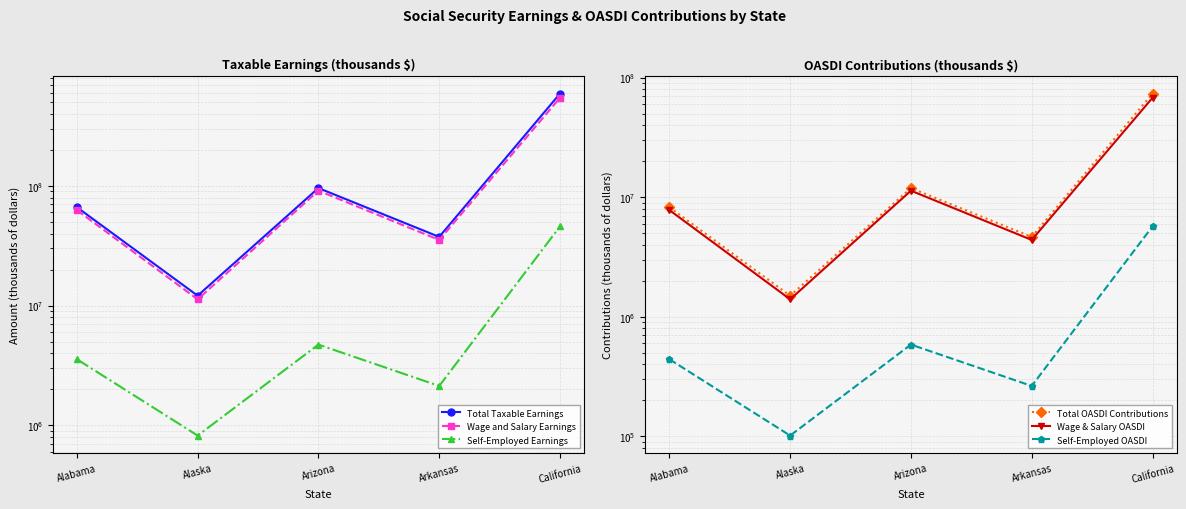

Reading right to left, extract all data points from this chart.

Total Taxable Earnings: California=591822207	Arkansas=37497339	Arizona=96005849	Alaska=12087766	Alabama=66428870
Wage and Salary Earnings: California=545921944	Arkansas=35370616	Arizona=91289188	Alaska=11269478	Alabama=62869350
Self-Employed Earnings: California=45900263	Arkansas=2126723	Arizona=4716661	Alaska=818288	Alabama=3559520
Total OASDI Contributions: California=73385954	Arkansas=4649670	Arizona=11904725	Alaska=1498883	Alabama=8237180
Wage & Salary OASDI: California=67694321	Arkansas=4385956	Arizona=11319859	Alaska=1397415	Alabama=7795799
Self-Employed OASDI: California=5691633	Arkansas=263714	Arizona=584866	Alaska=101468	Alabama=441380